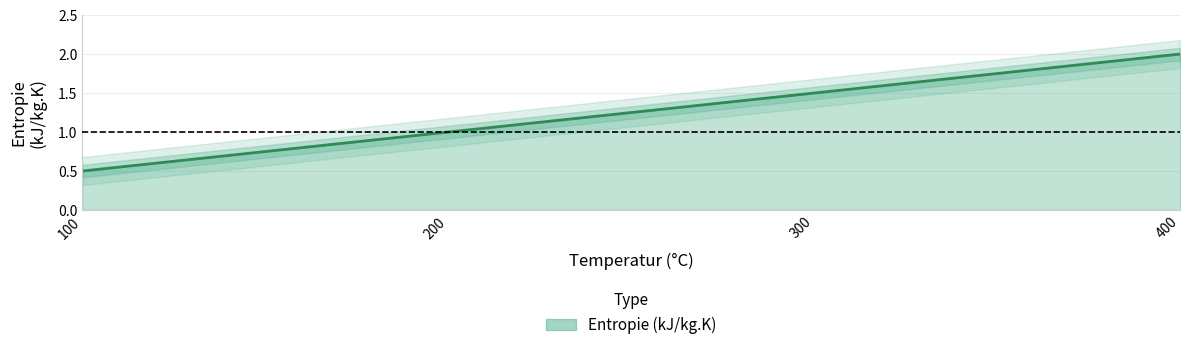

Reading right to left, transcribe all the data shown in this chart.

400=2.0	300=1.5	200=1.0	100=0.5